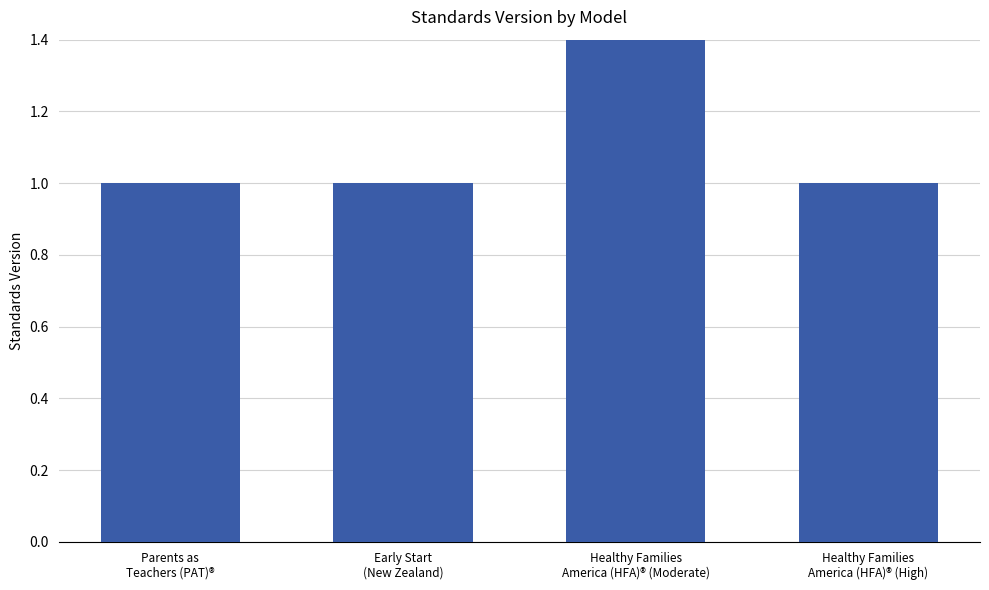

What is the label of the 1st bar from the right?

Healthy Families
America (HFA)® (High)